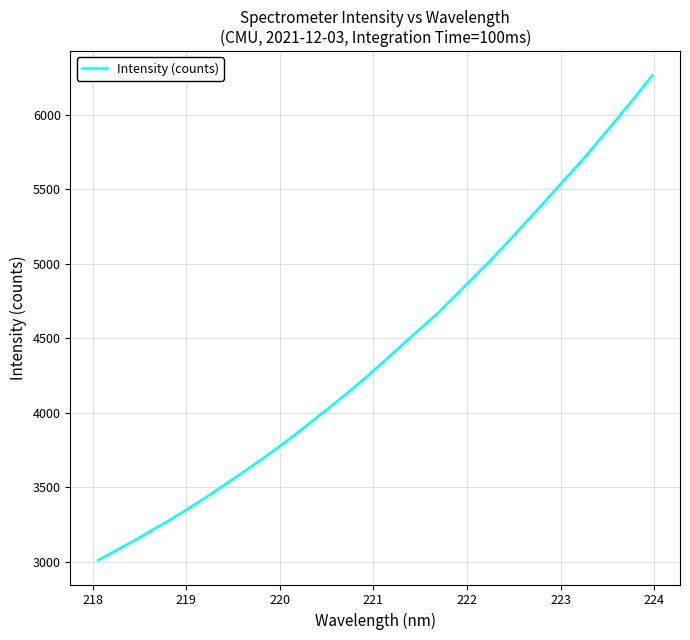

What is the minimum value shown in the chart?

3009.8